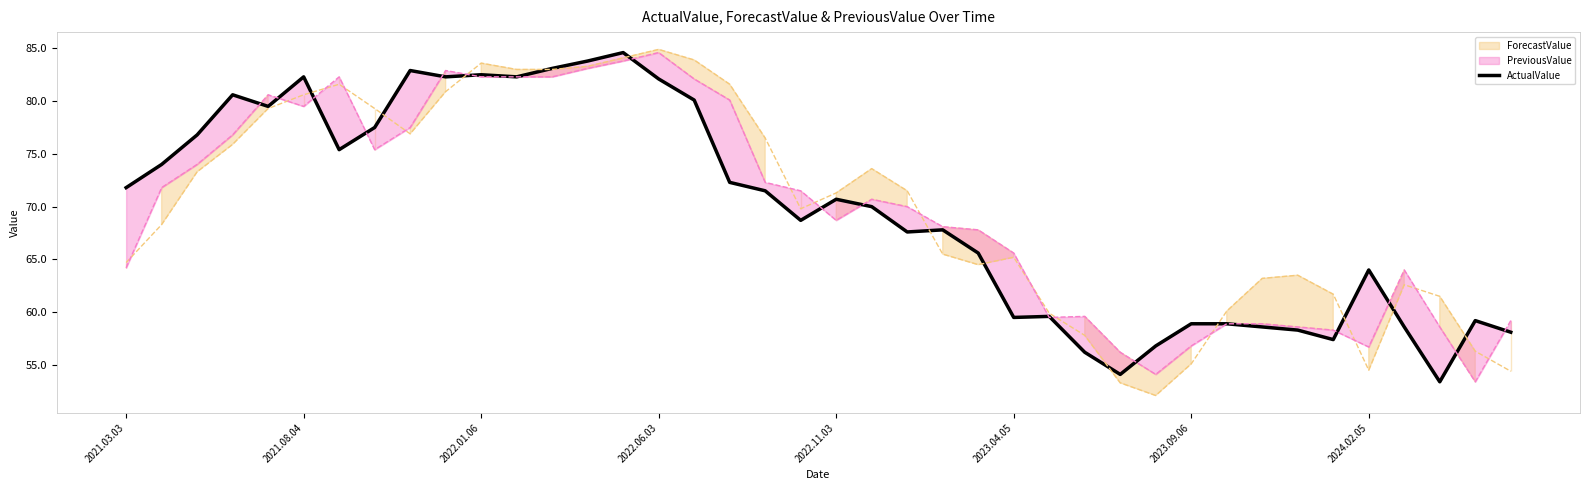

At which label is the value closest to 69?

19